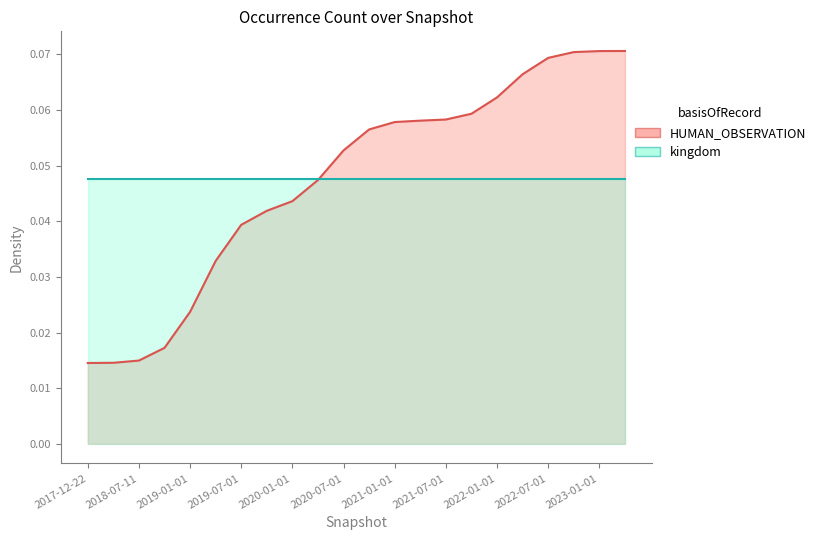

What is the sum of the values at 2022-04-01 and 2021-01-01?

0.1